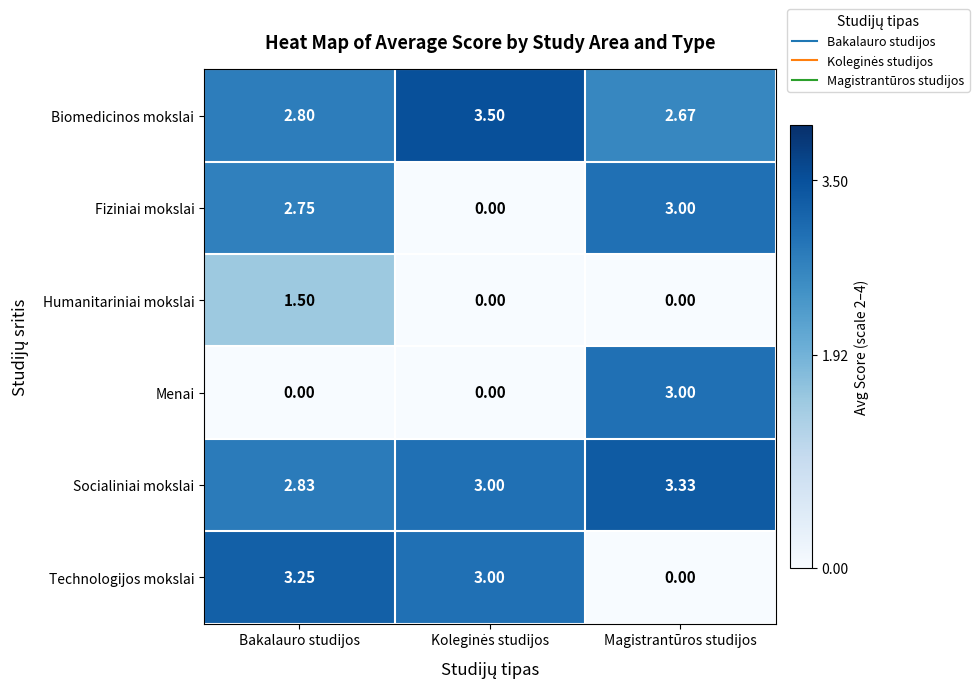

Which category has the highest value in the Fiziniai mokslai series?

Magistrantūros studijos